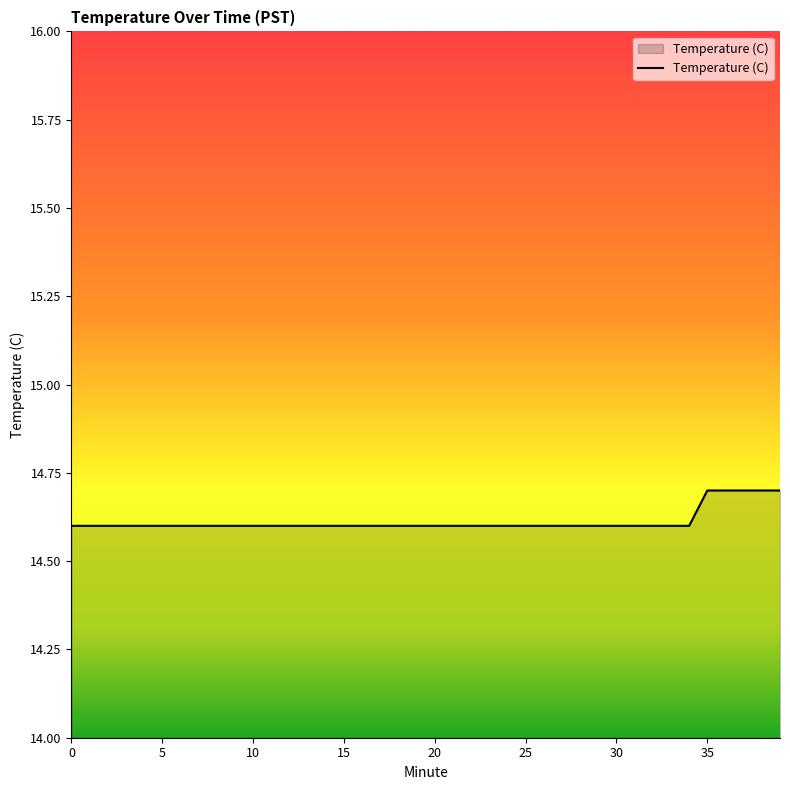

What is the greatest value displayed?

14.7